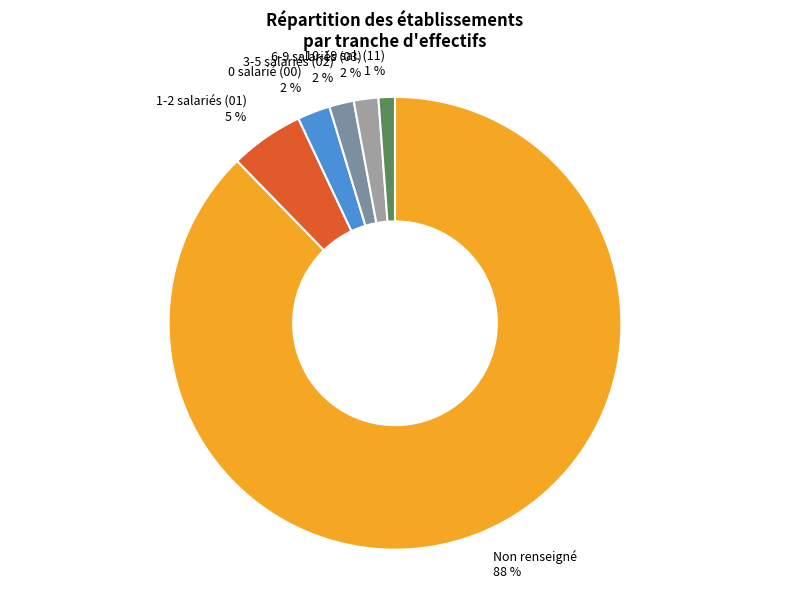

Which slice is the smallest?

10-19 sal. (11)